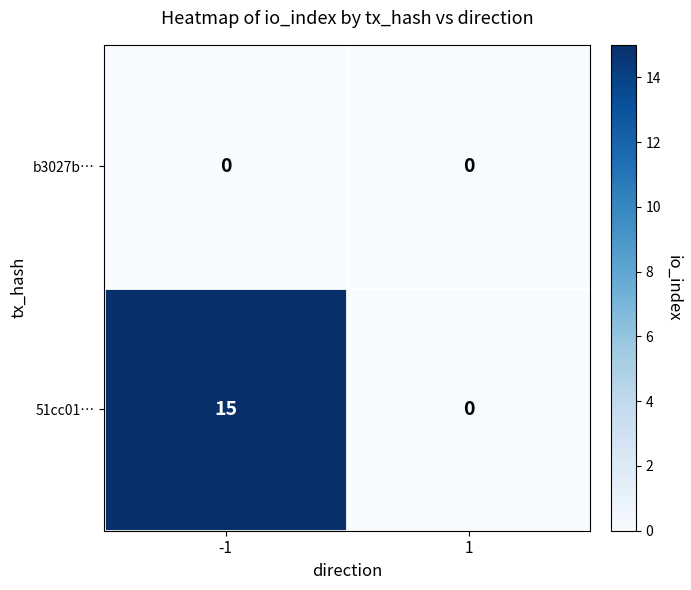

Reading right to left, what are all the values shown in this chart?

b3027b…: 0	0
51cc01…: 0	15